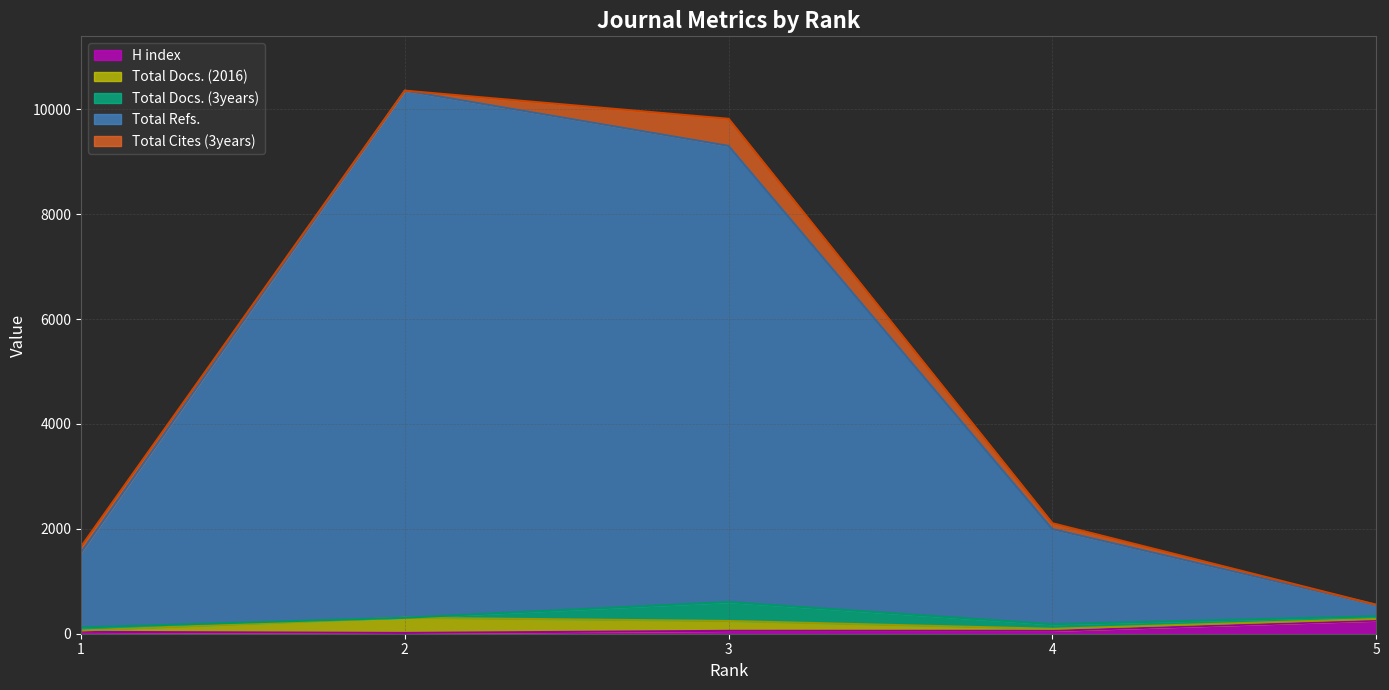

At which category is the sum across all series the highest?

2